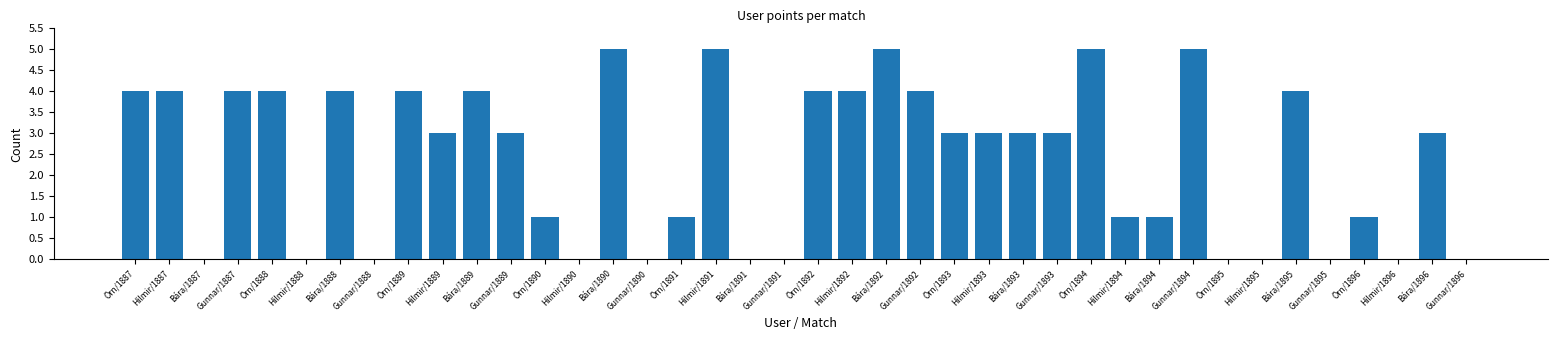

How many series are shown in this chart?

1